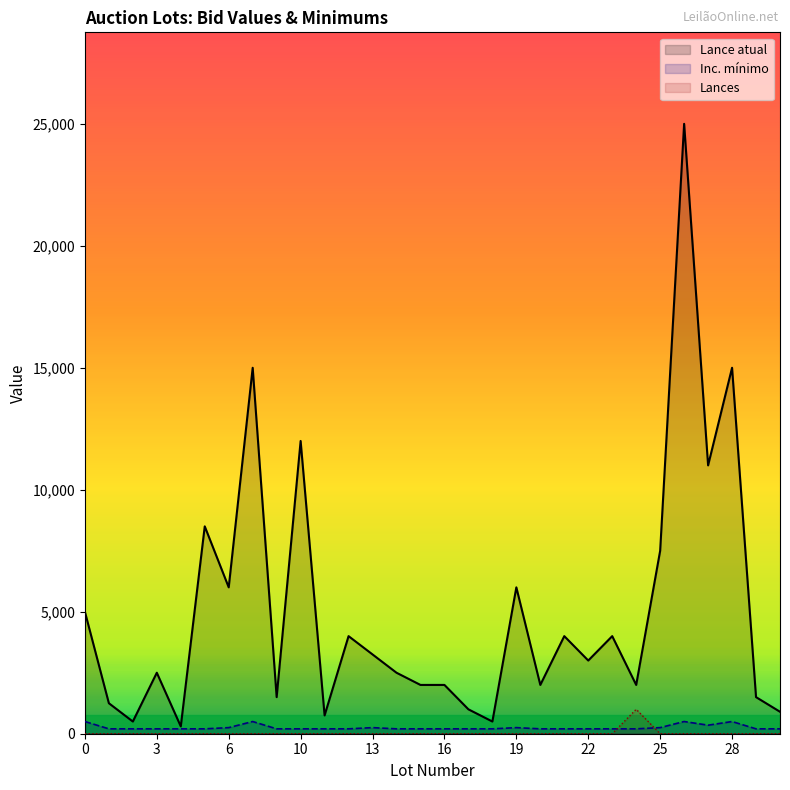

How many categories are shown in the chart?

30